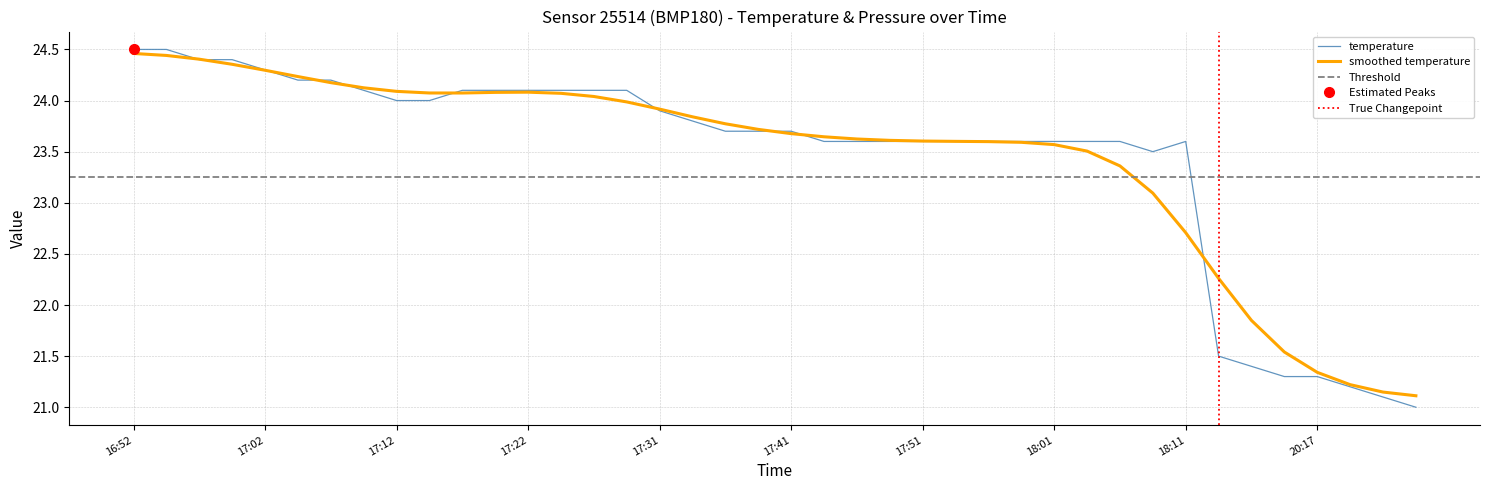

List the labels in order of value, smallest first.

20:25, 20:22, 20:20, 20:15, 20:17, 20:12, 20:10, 18:08, 17:44, 17:46, 17:49, 17:51, 17:54, 17:56, 17:58, 18:01, 18:03, 18:06, 18:11, 17:36, 17:39, 17:41, 17:34, 17:31, 17:12, 17:14, 17:09, 17:17, 17:19, 17:22, 17:24, 17:27, 17:29, 17:04, 17:07, 17:02, 16:57, 17:00, 16:52, 16:55